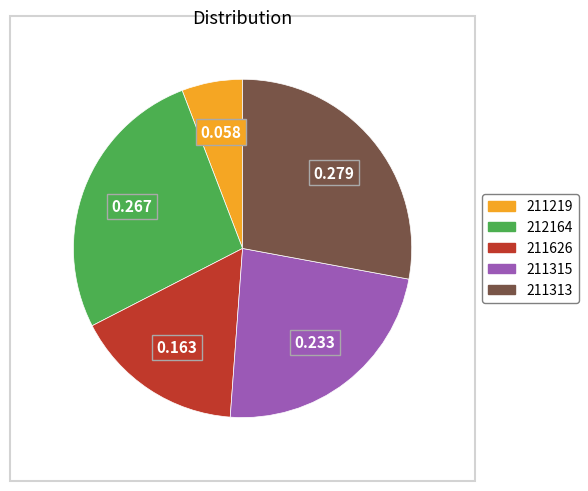

Is 212164 the majority of the pie?

No